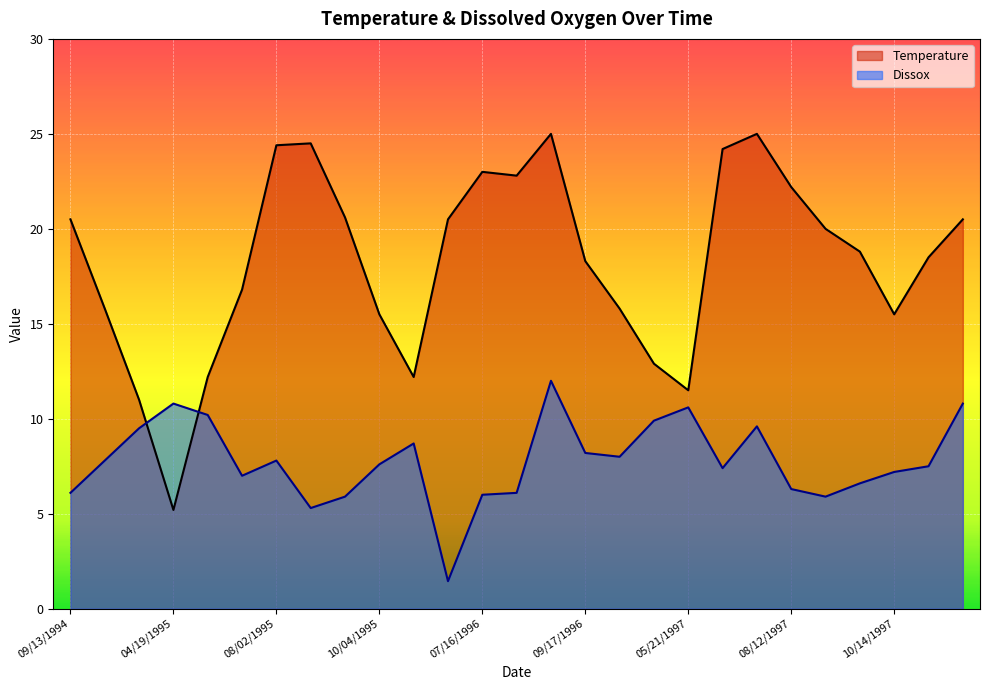

How many data points does each series have?

27